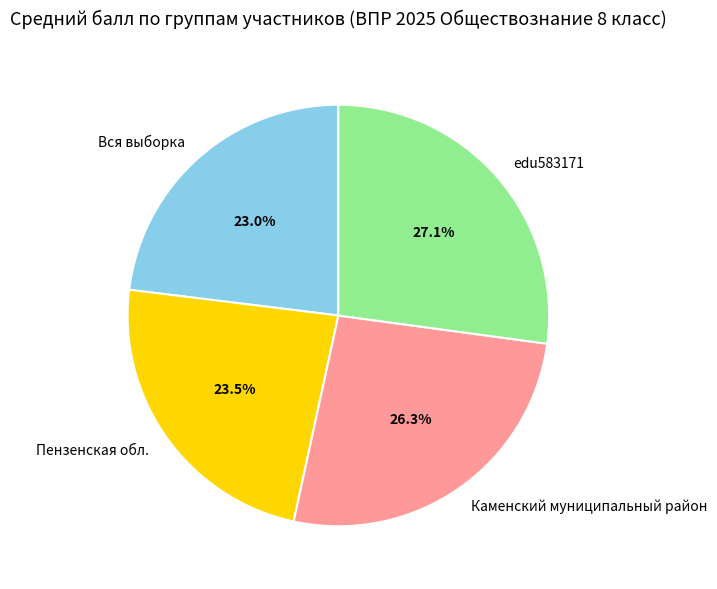

Does Вся выборка account for over 50% of the chart?

No